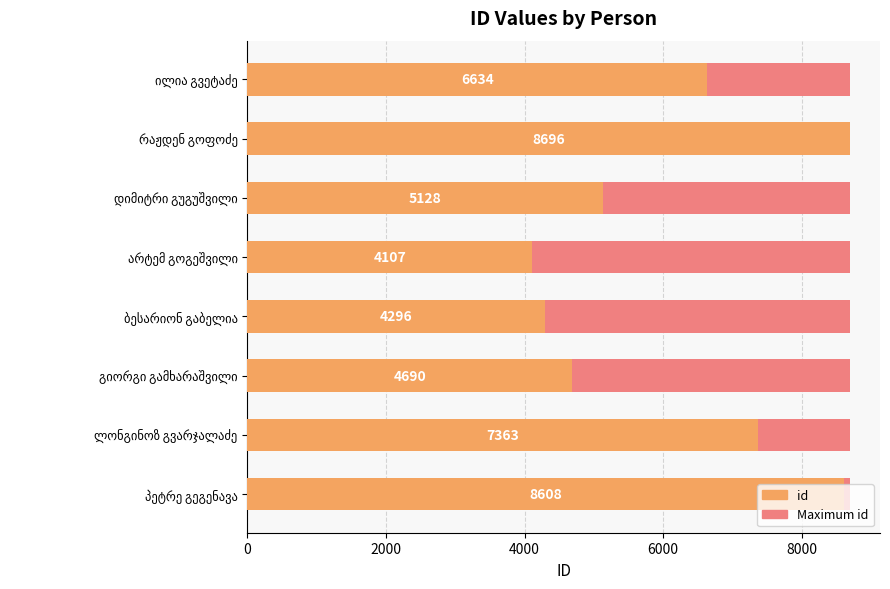

Which series has the largest total across all categories?

id